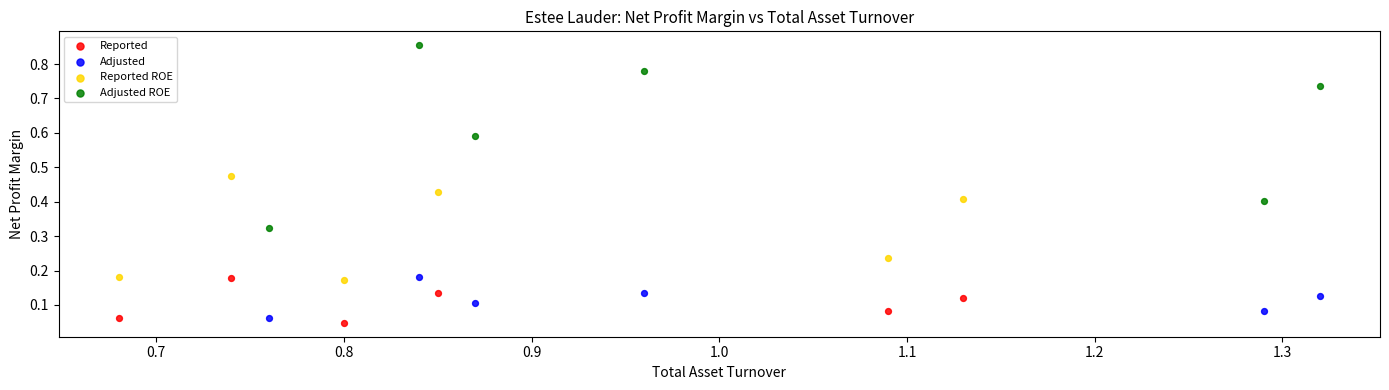

Which series has the widest spread of Y values?

Adjusted ROE